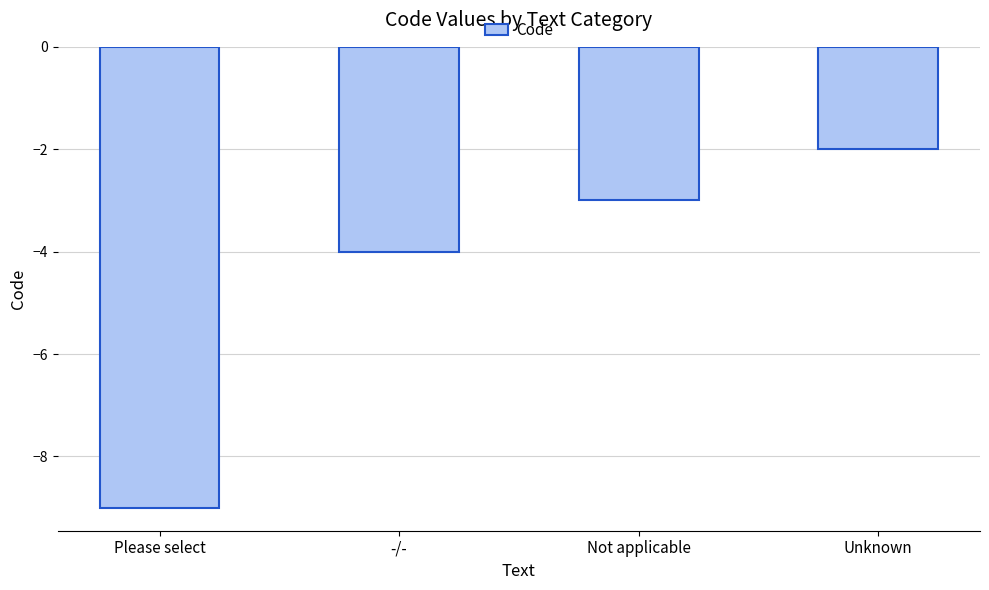

Reading left to right, extract all data points from this chart.

Please select=-9	-/-=-4	Not applicable=-3	Unknown=-2